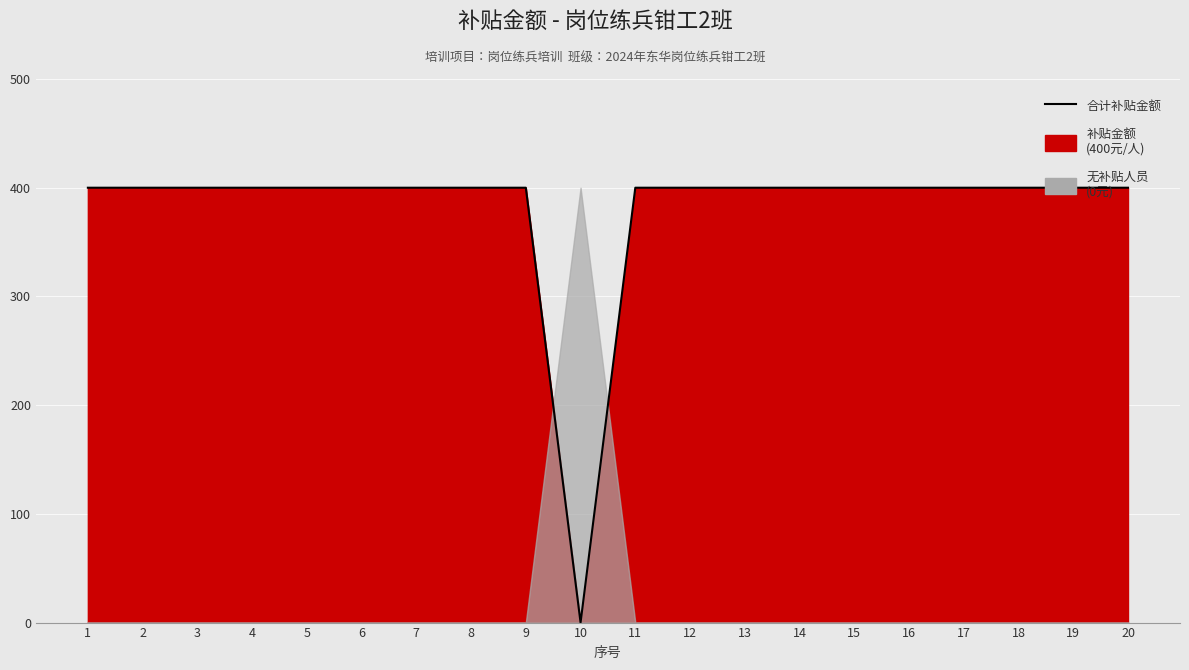

Reading left to right, what are all the values shown in this chart?

1=400	2=400	3=400	4=400	5=400	6=400	7=400	8=400	9=400	10=0	11=400	12=400	13=400	14=400	15=400	16=400	17=400	18=400	19=400	20=400